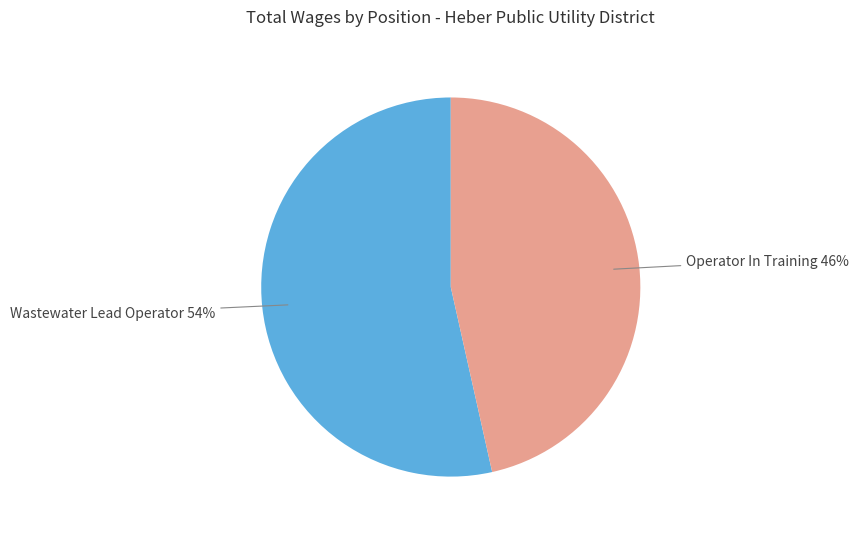

To the nearest percent, what is the combined percentage of Wastewater Lead Operator and Operator In Training?

100%